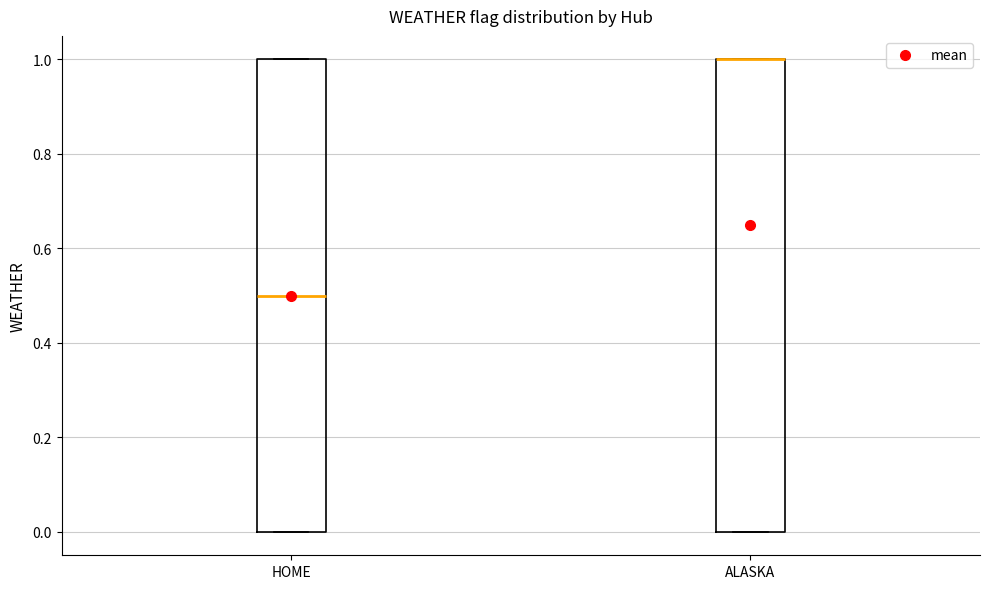

Where is the upper edge of the box for ALASKA on the y-axis? The values are not printed on the chart, so give them approximately, as read against the axis.

1.0